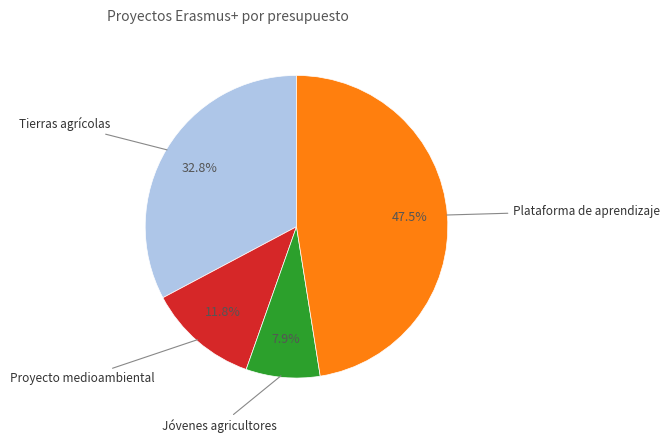

How many segments does this pie chart have?

4